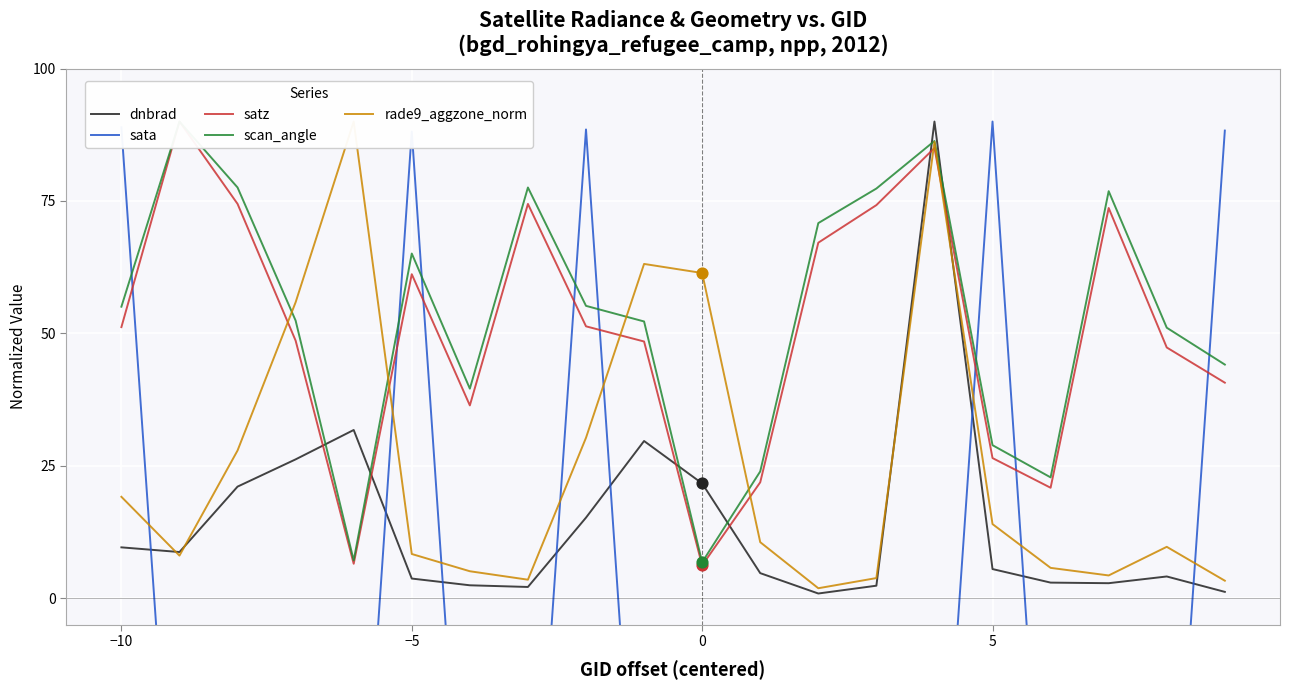

At how many categories does at least one series exceed -54?

20